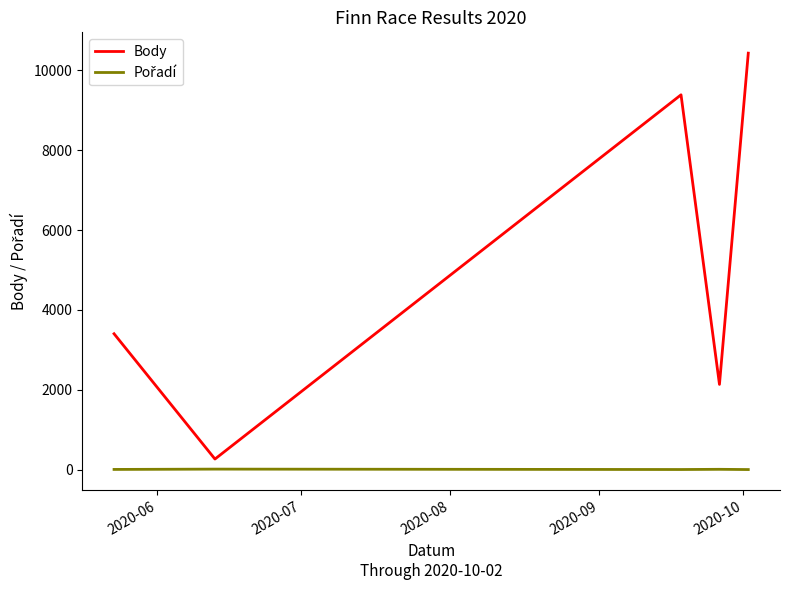

What is the difference between the maximum and minimum values in the Body series?

10163